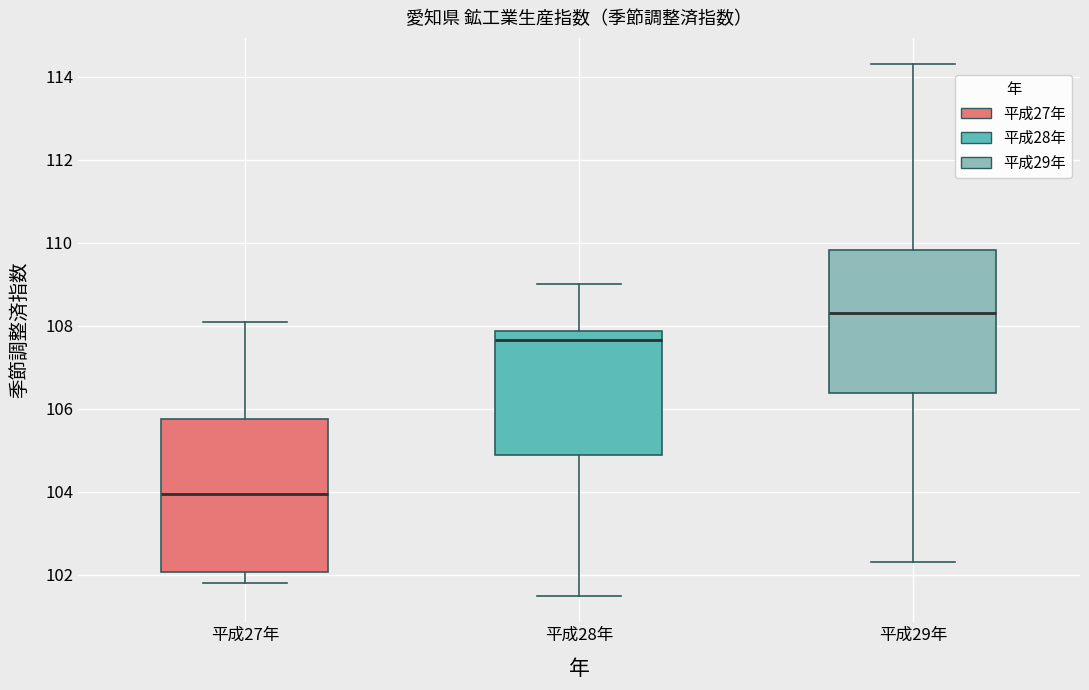

Comparing the boxes themselves (not the whiskers), which one is the tallest?

平成27年